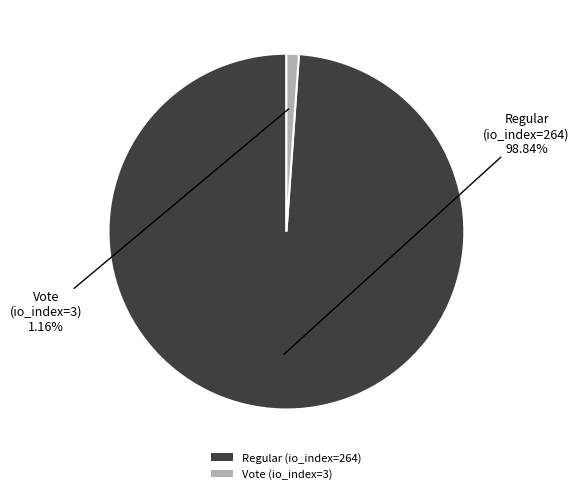

Which has a higher value, Vote (io_index=3) or Regular (io_index=264)?

Regular (io_index=264)